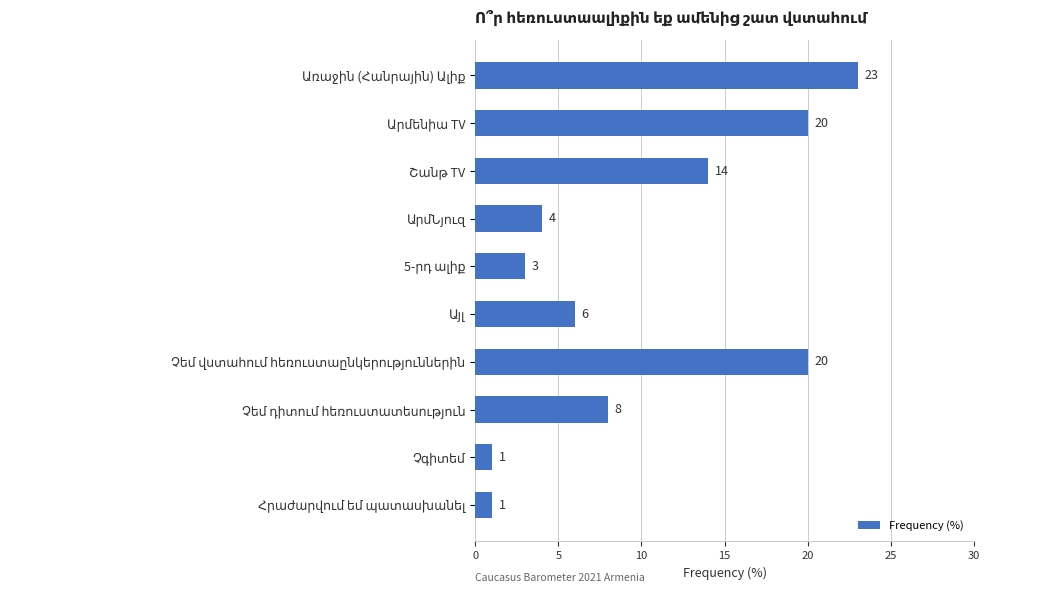

Reading top to bottom, list all the values displayed in this chart.

23	20	14	4	3	6	20	8	1	1